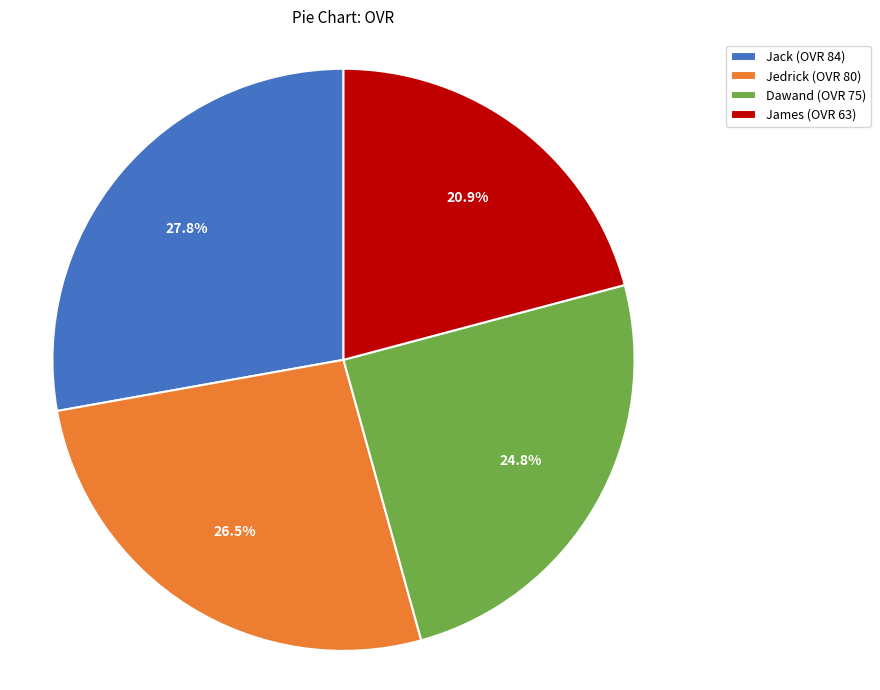

Is James the majority of the pie?

No